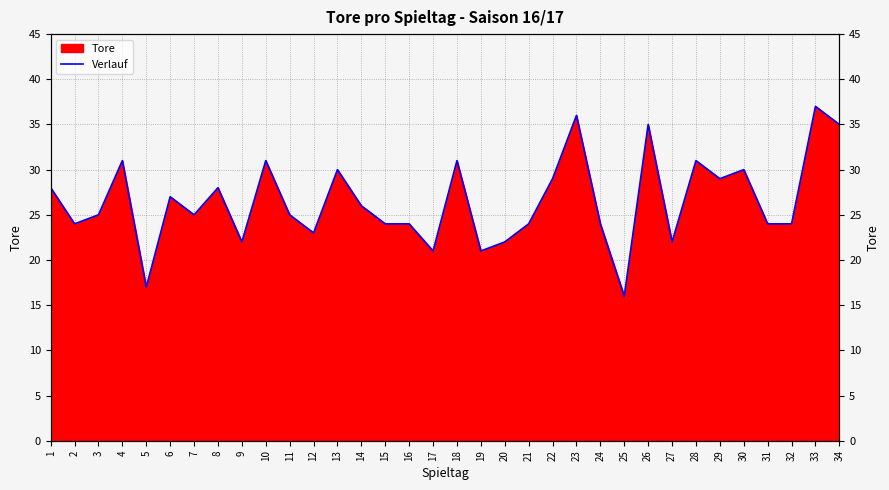

What is the difference between the maximum and minimum values?

21